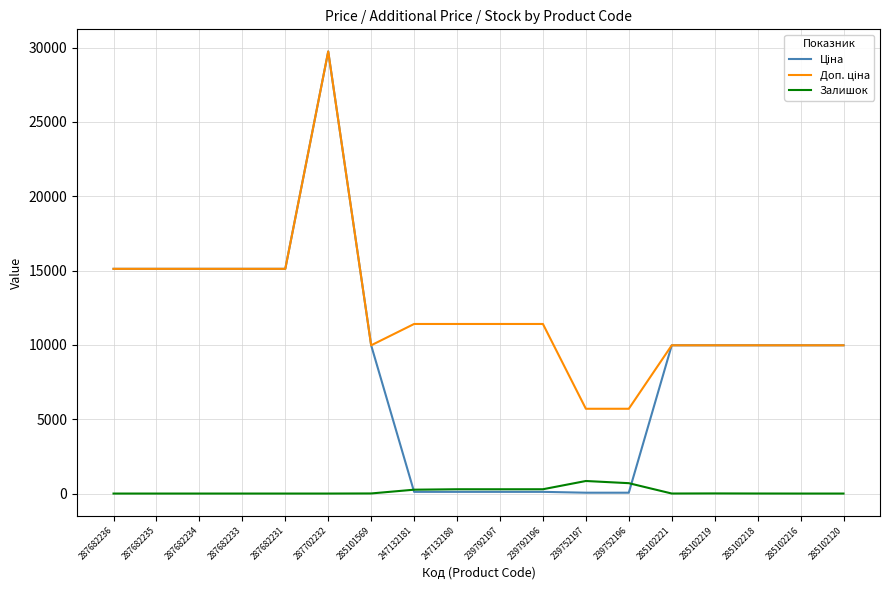

What is the difference between the highest and lowest values at 287682233?

15120.0